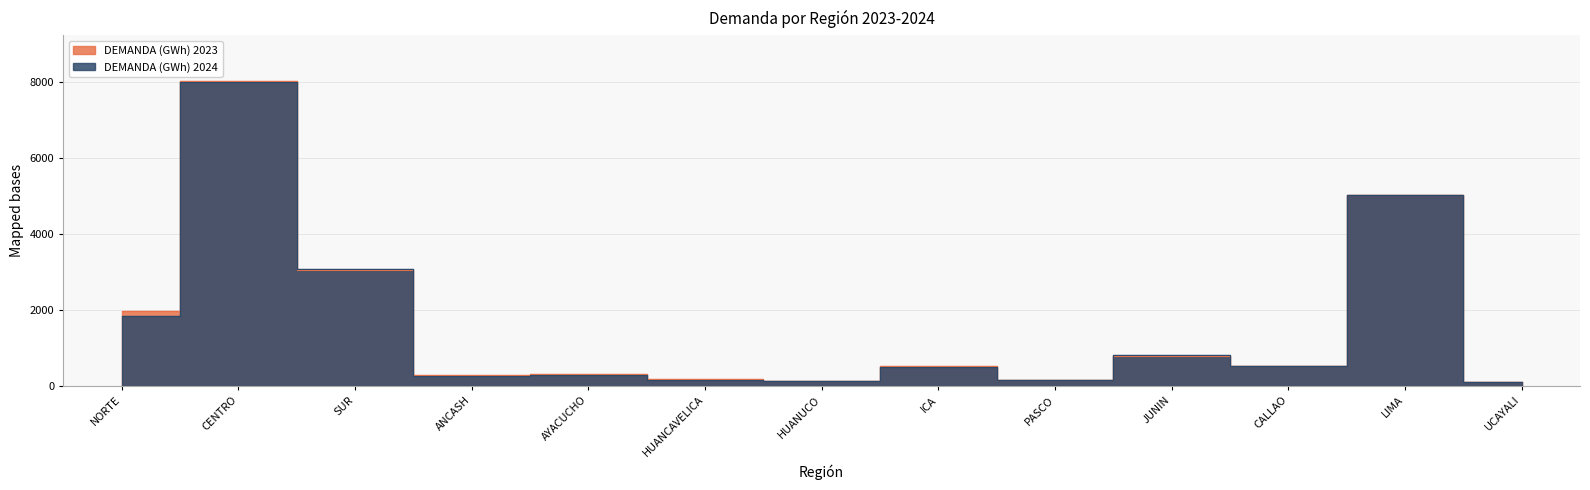

Which category has the highest value across all series?

CENTRO